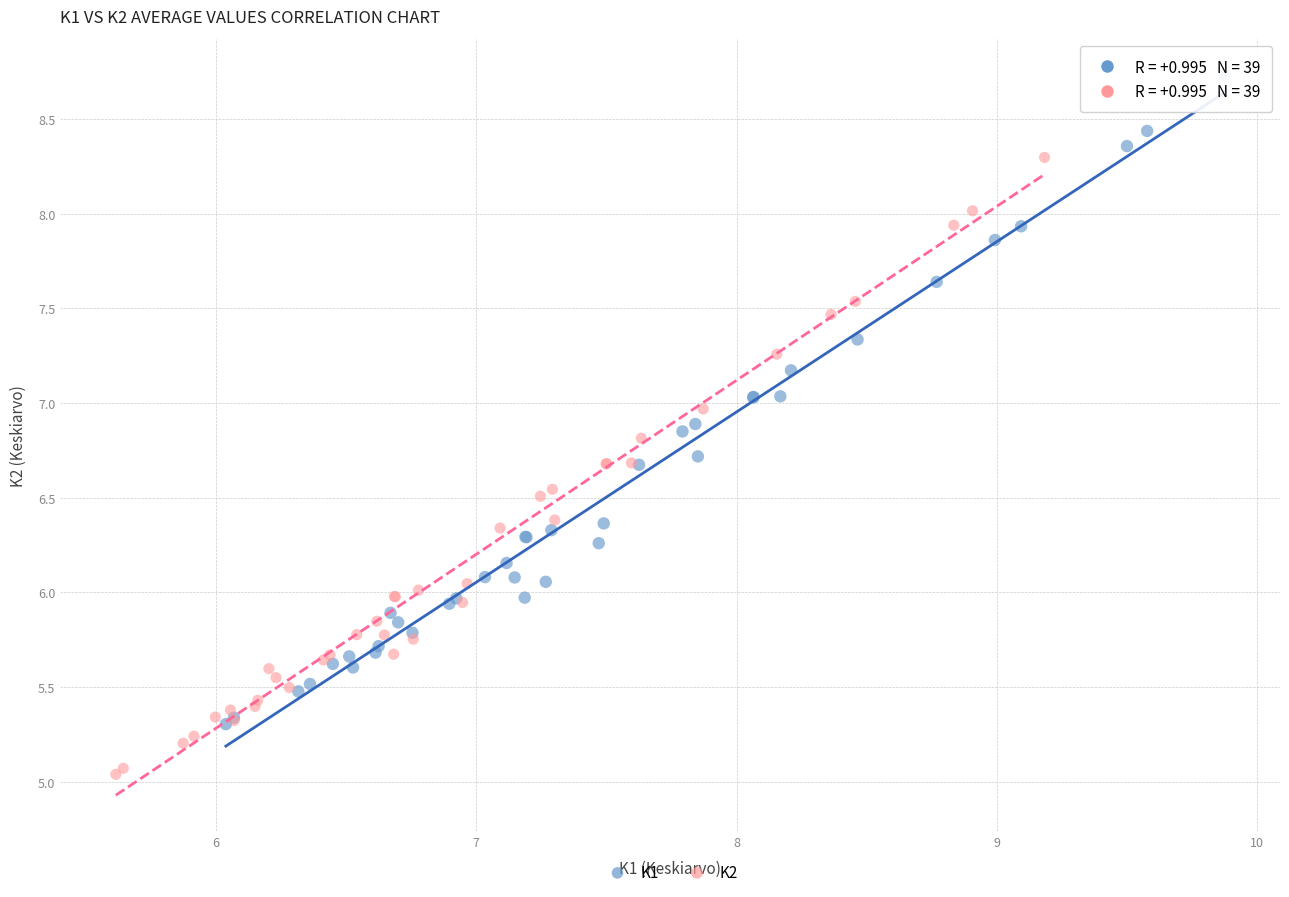

Which series contains the highest Y value?

K1